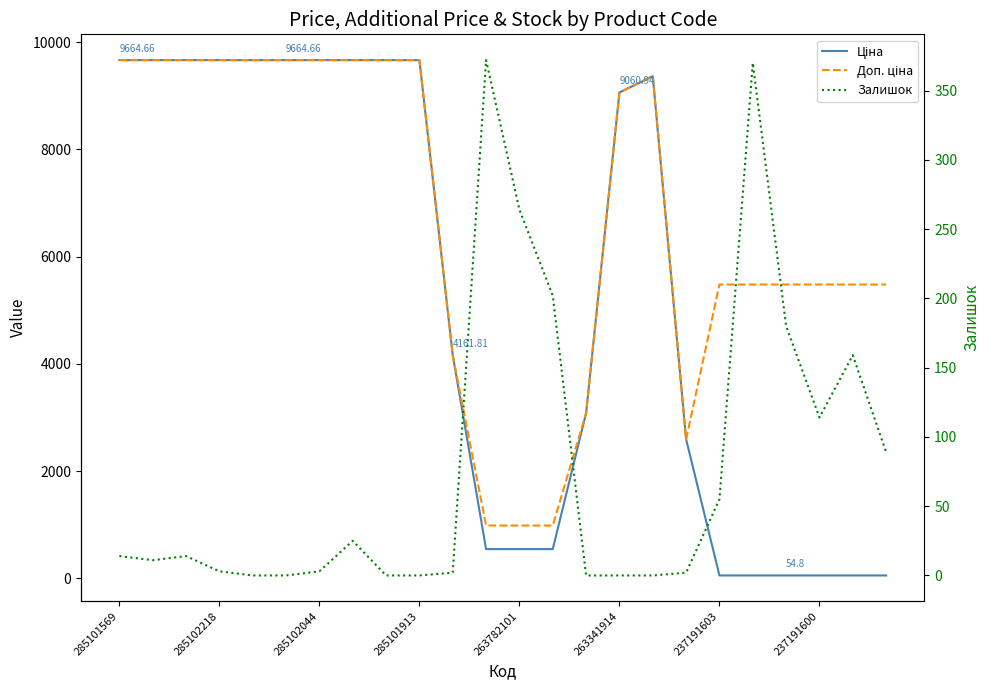

Read the Ціна value at 14.

3080.7